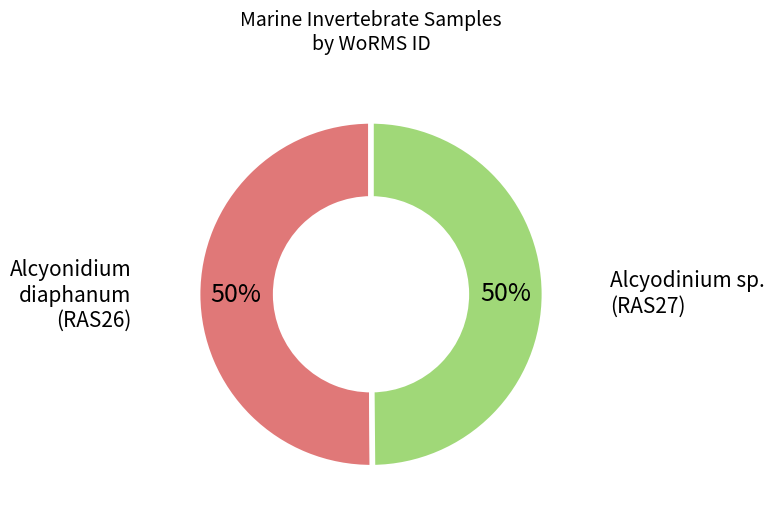

What is the ratio of the value at Alcyodinium sp. (RAS27) to the value at Alcyonidium diaphanum (RAS26)?

1.0